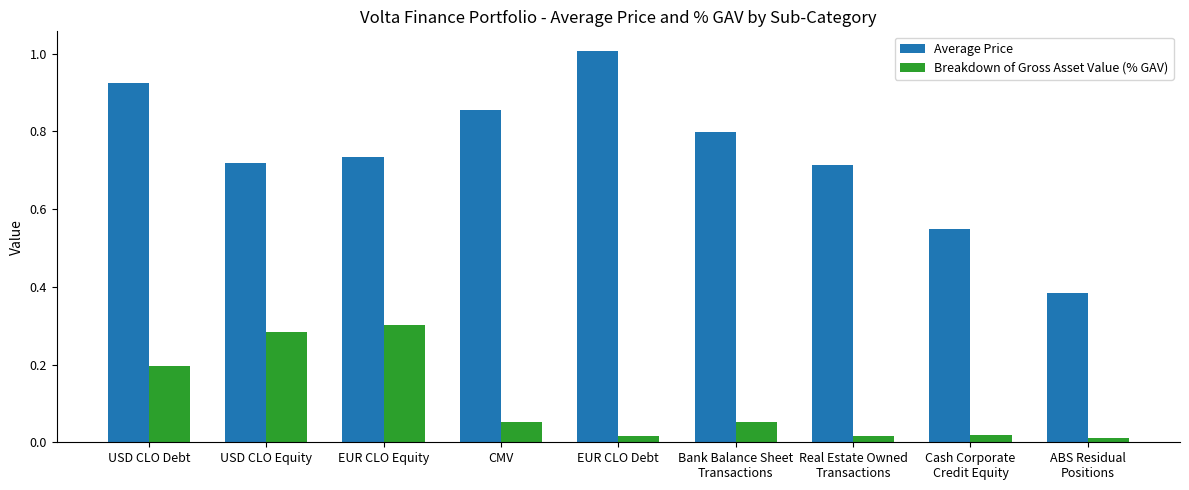

Does the chart contain any negative values?

No